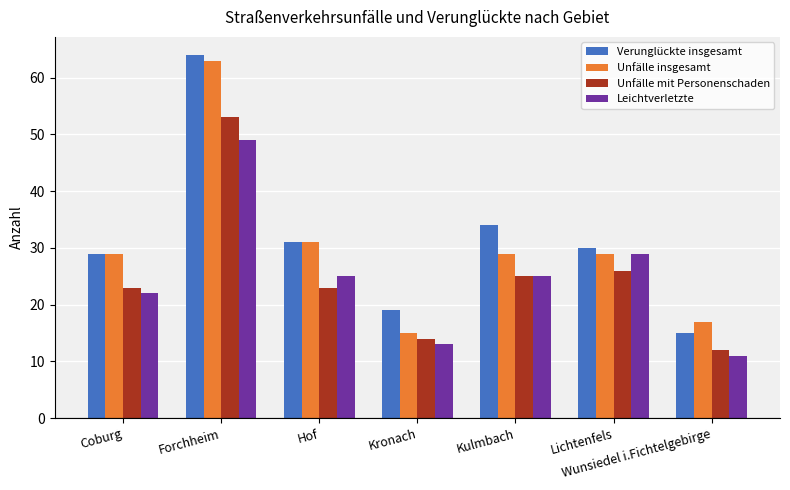

True or false: Unfälle mit Personenschaden has a value of 17 at Lichtenfels.

False